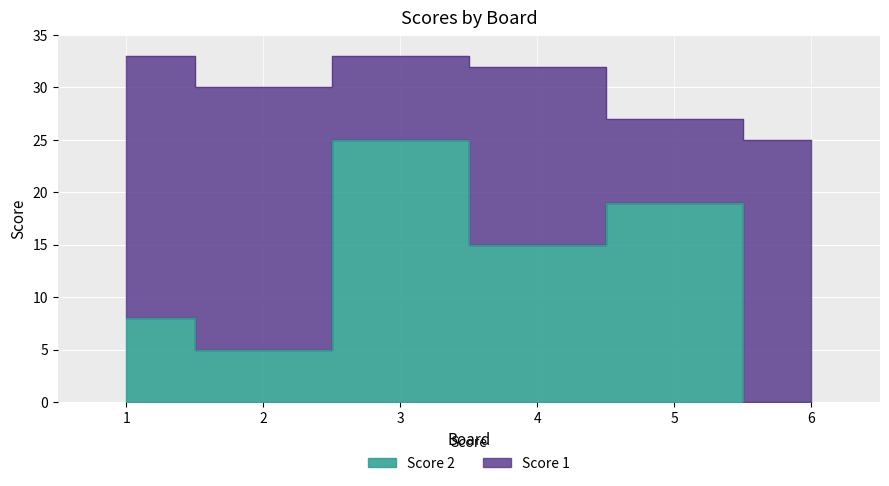

The value at 3 is 25. True or false?

True